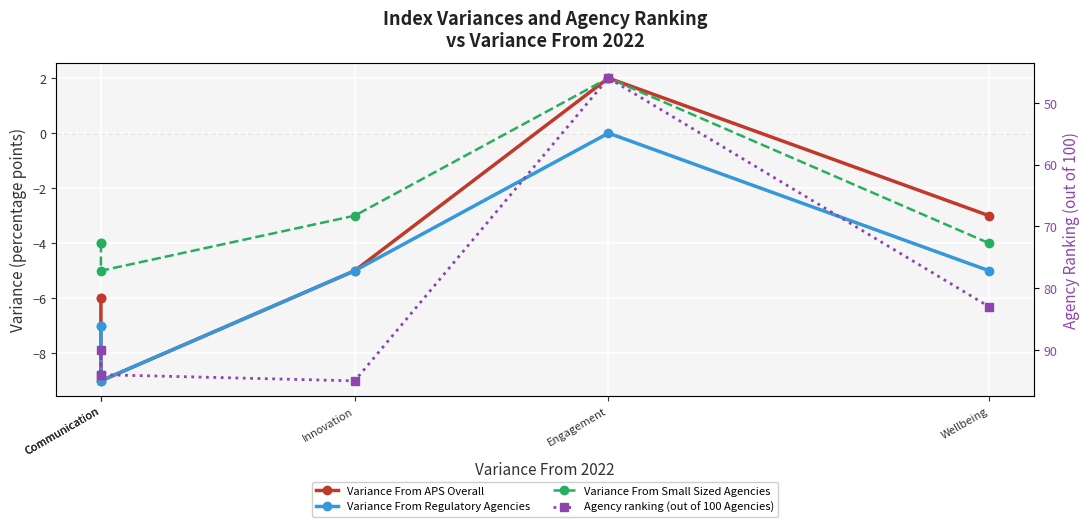

Between Communication and Communication, which series saw the biggest shift?

Variance From APS Overall